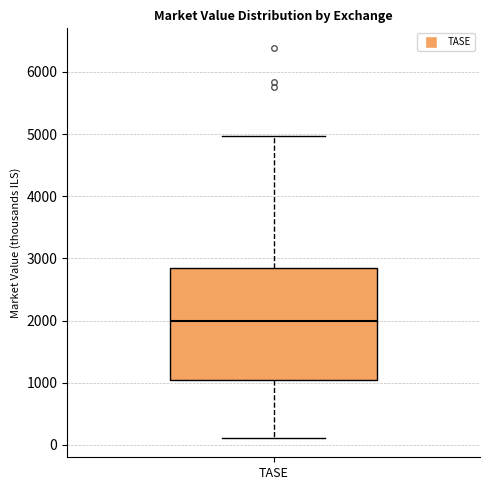

Read this box plot against the y-axis: the position of the median line, the range covered by the box, and the ends of both whiskers. The values are not printed on the chart, so give them approximately, as read against the axis.

median 2000, box 1000 to 2800, whiskers 100 to 5000